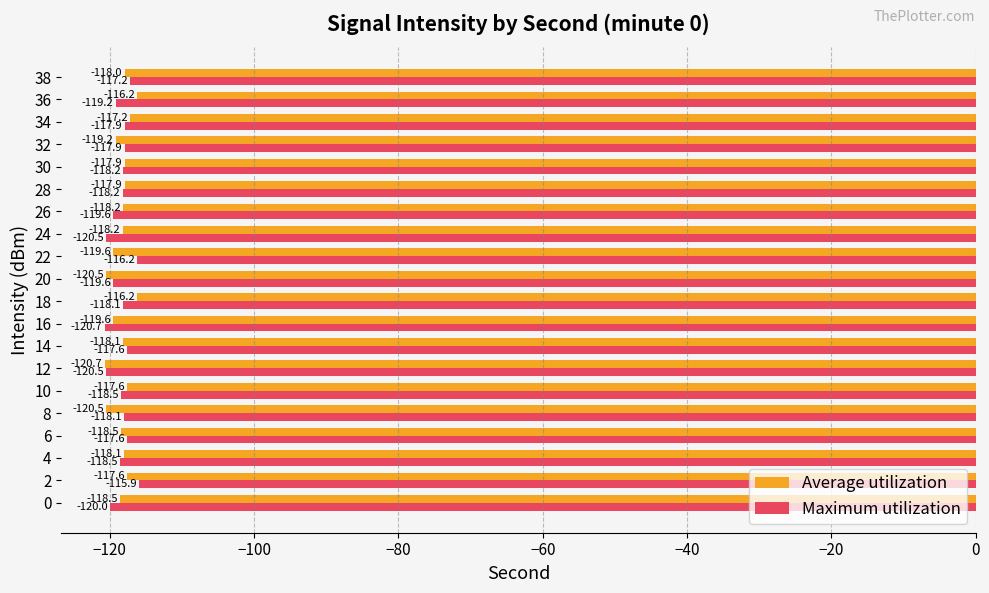

What is the smallest value displayed?

-120.7